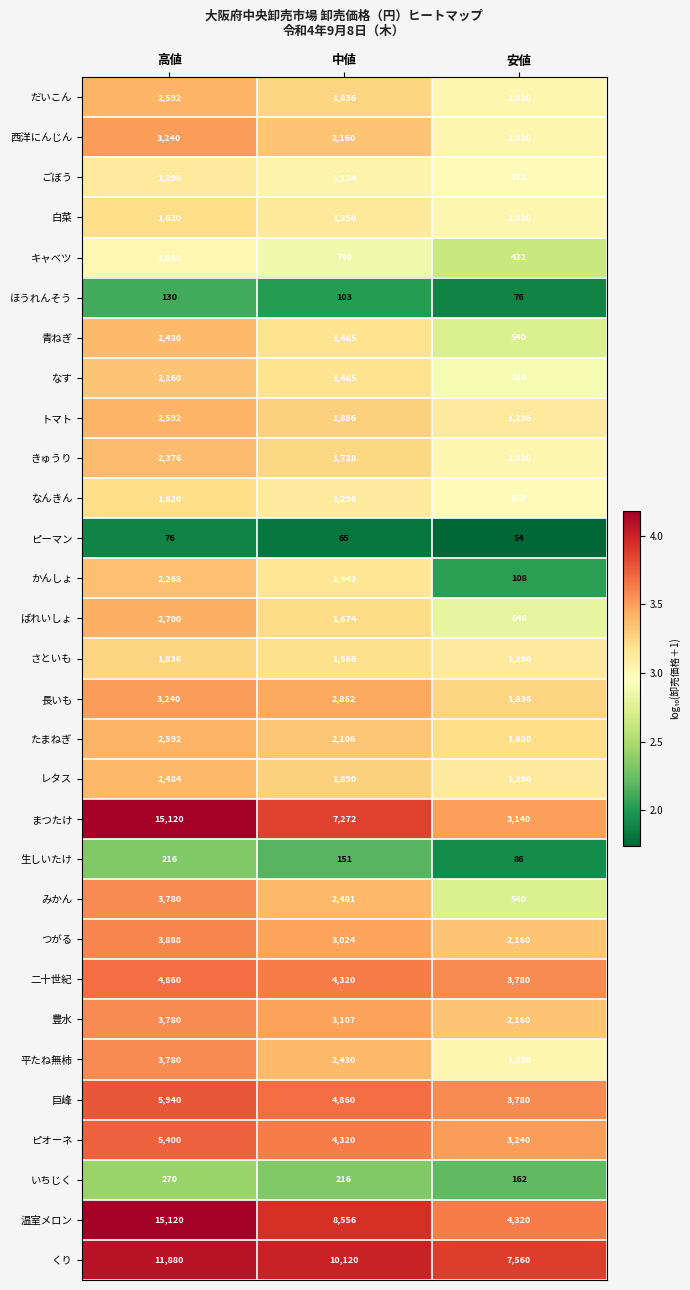

The value of 平たね無柿 at 安値 is 1603. True or false?

False